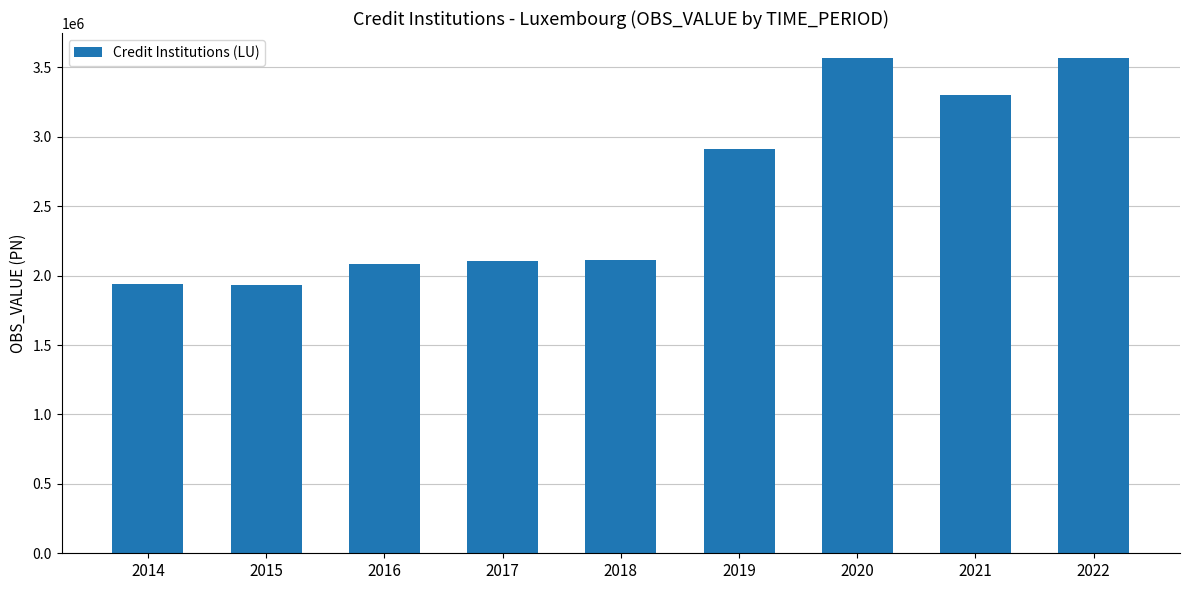

What is the average value?

2613155